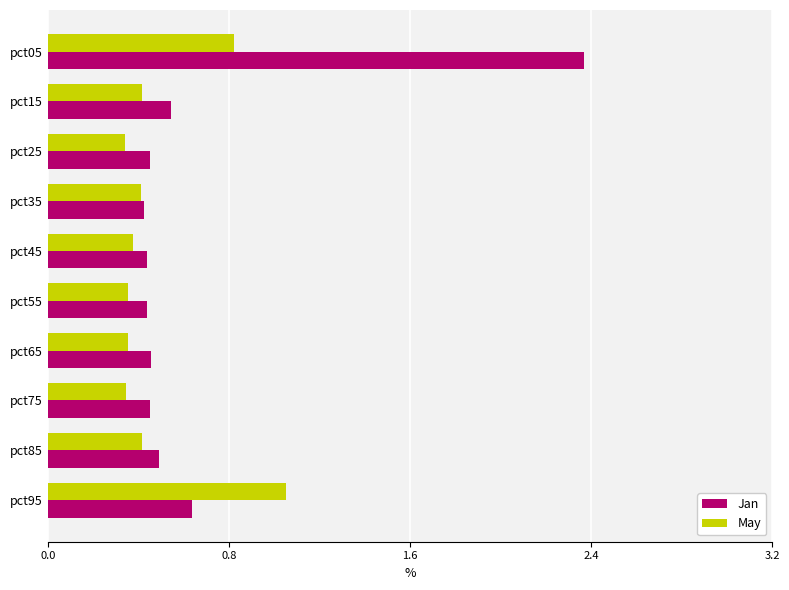

At how many categories does at least one series exceed 0?

10